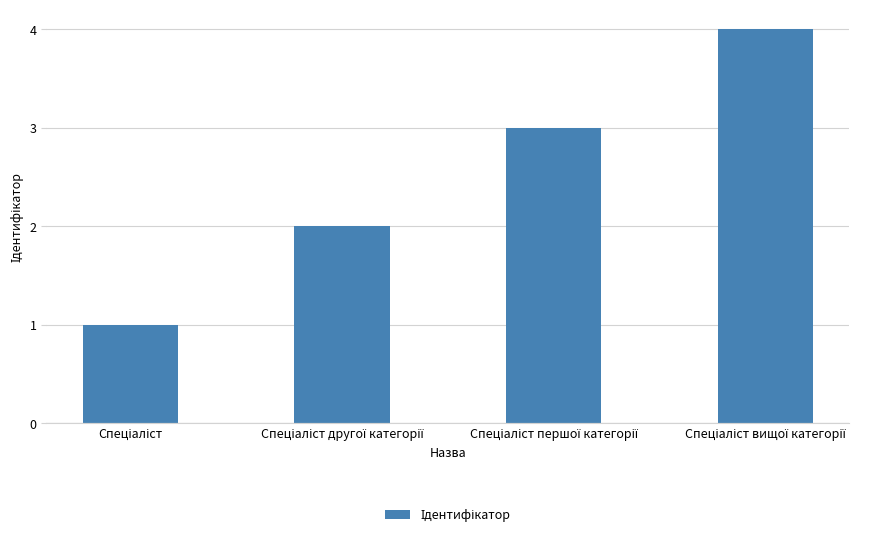

What is the maximum value shown in the chart?

4